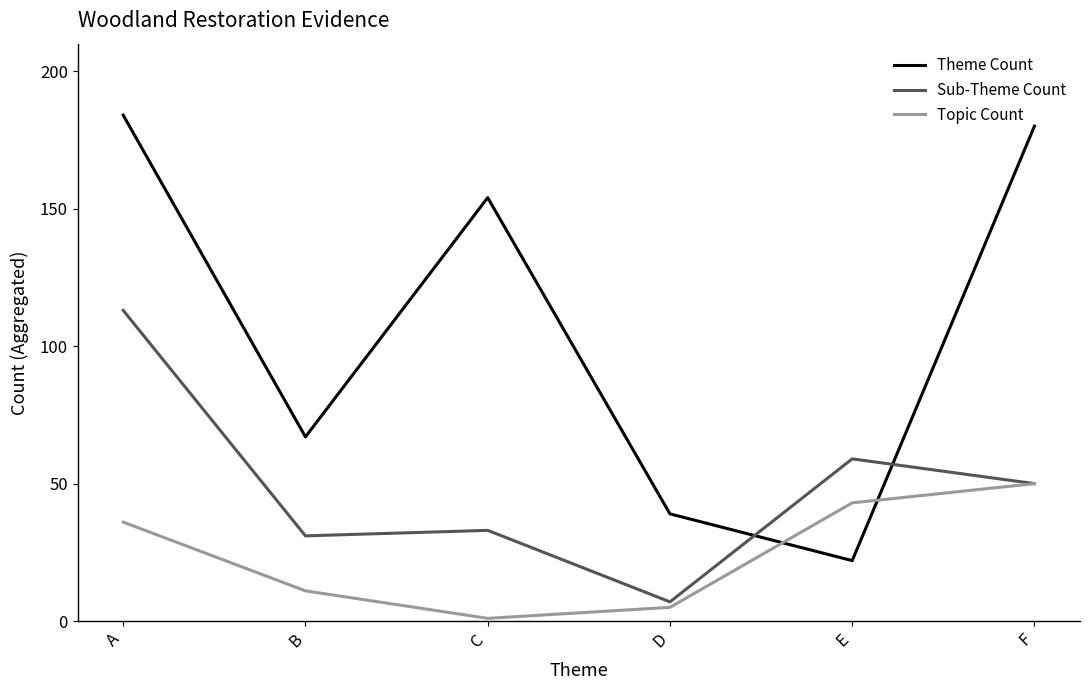

Where is the first local maximum for Sub-Theme Count?

C